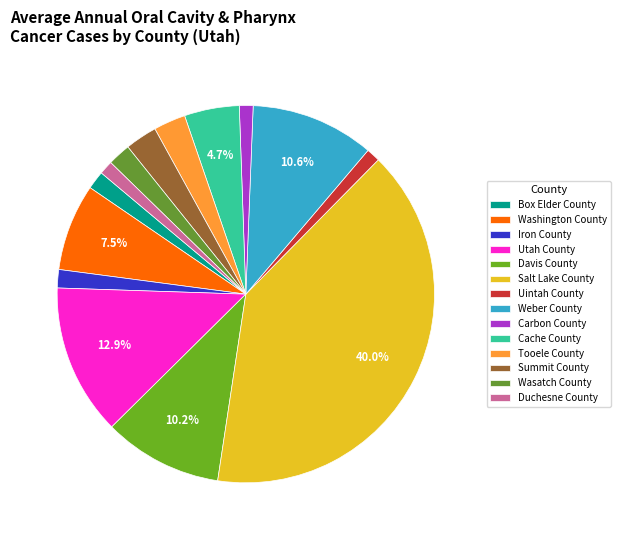

How many slices are in this pie chart?

14